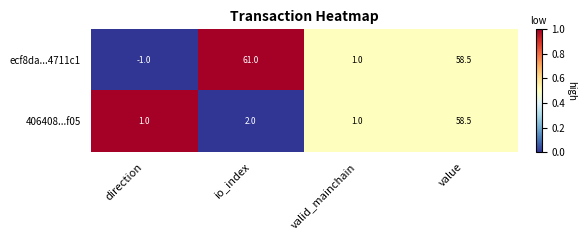

What is the difference between the second highest and second lowest values in the 406408...f05 series?

1.0